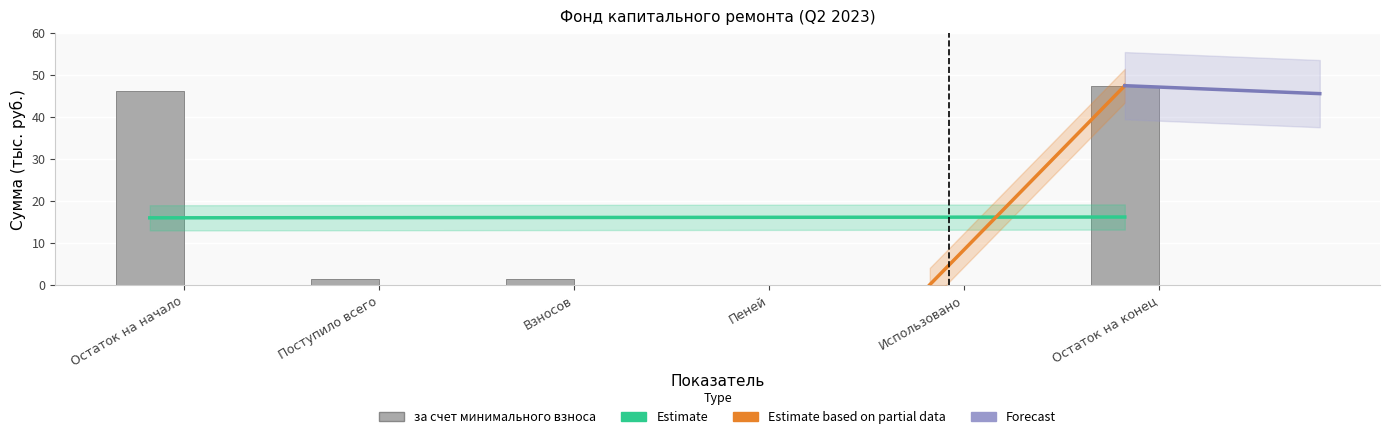

What is the average value?

16.0